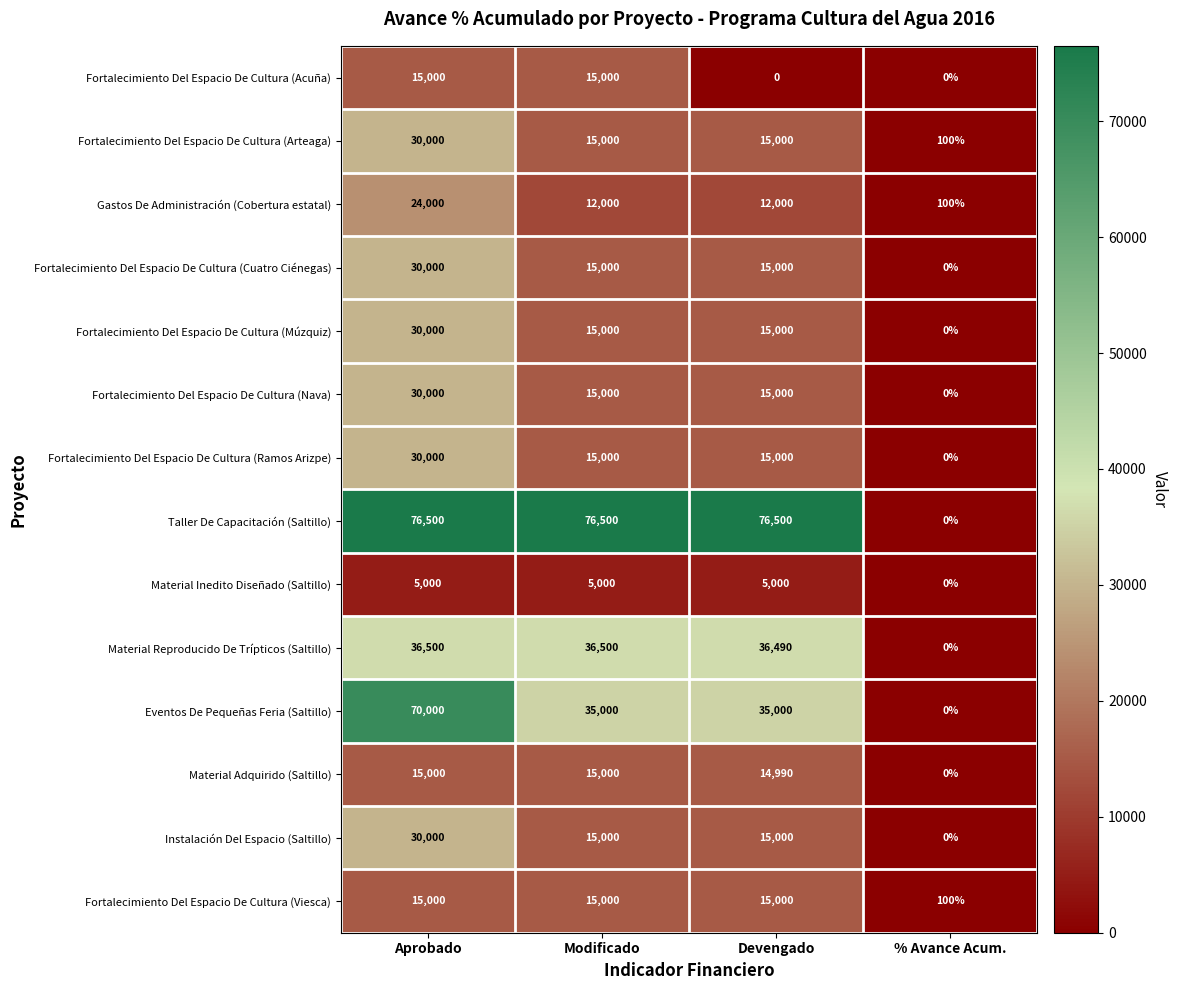

Is it true that Instalación Del Espacio (Saltillo) equals 23330 at Devengado?

False